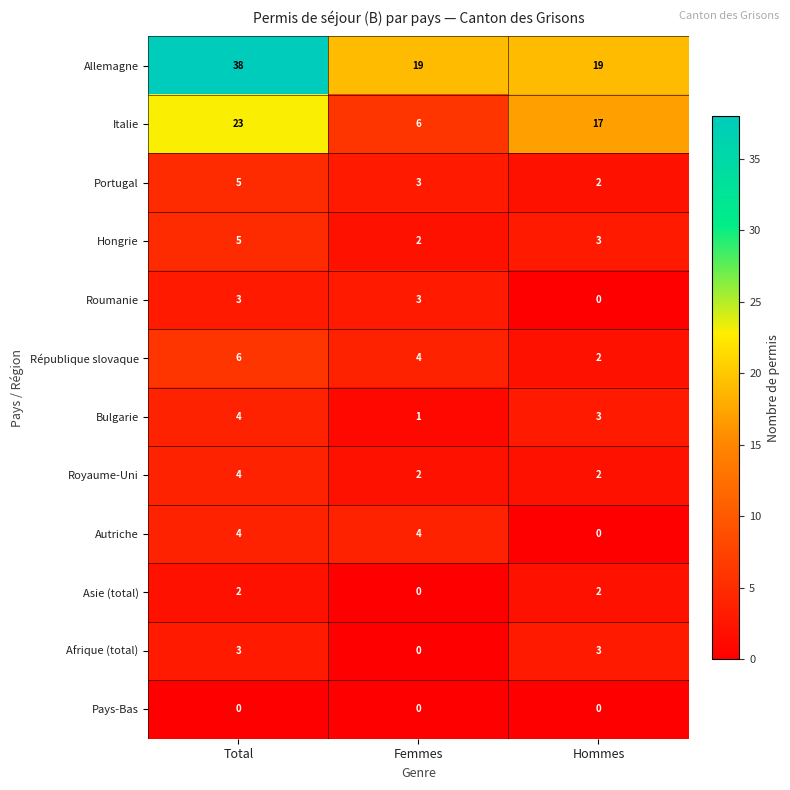

How many categories are shown in the chart?

3